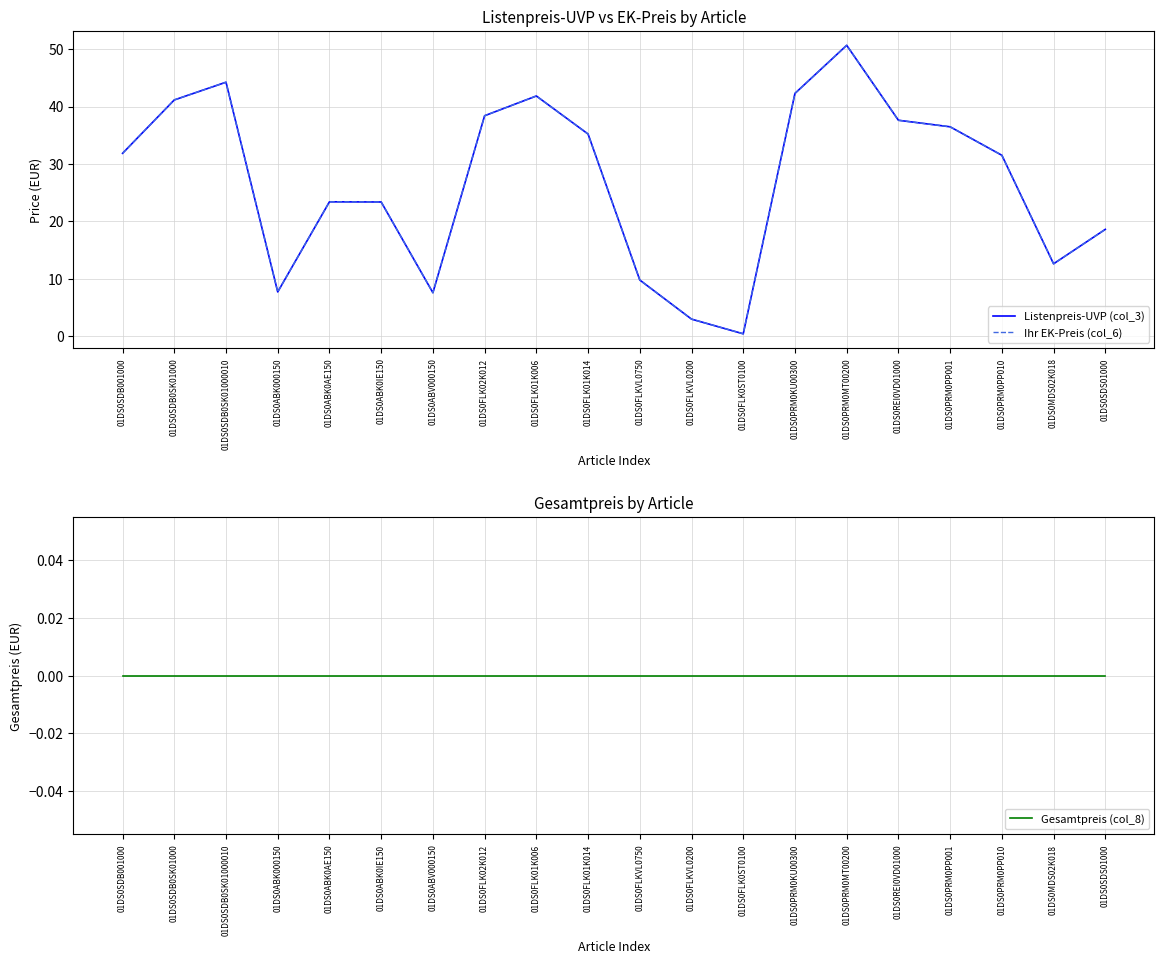

What is the sum of all Listenpreis-UVP (col_3) values?

537.6